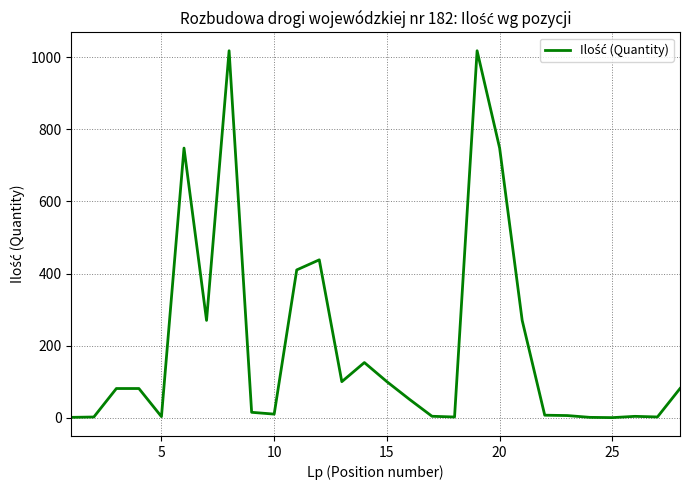

What is the greatest value displayed?

1018.0